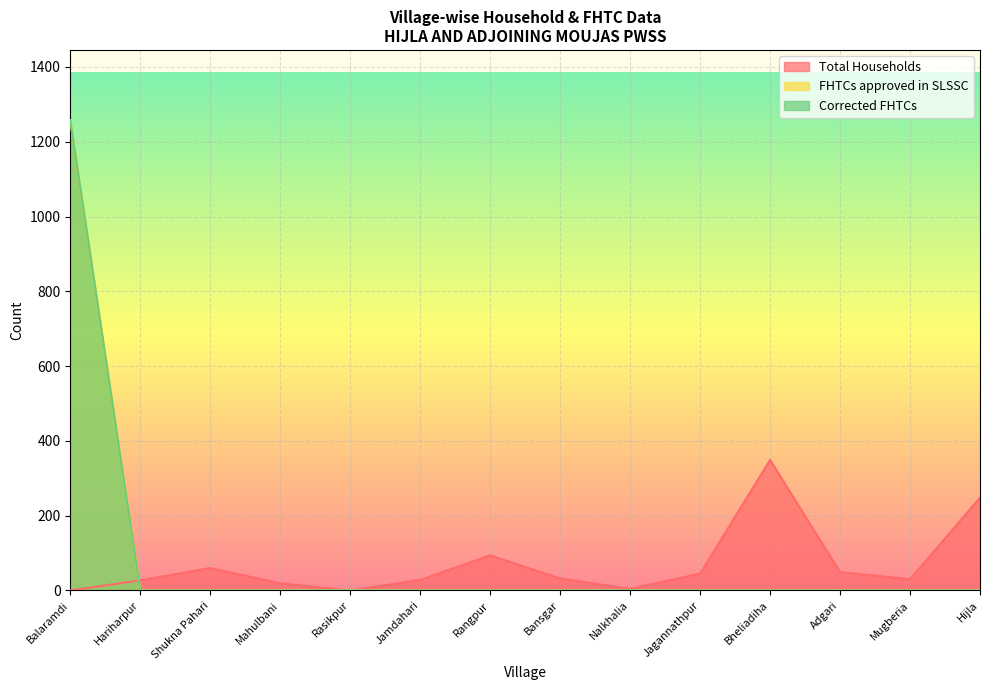

Rank the series by their maximum value, from lowest to highest.

Total Households, FHTCs approved in SLSSC, Corrected FHTCs